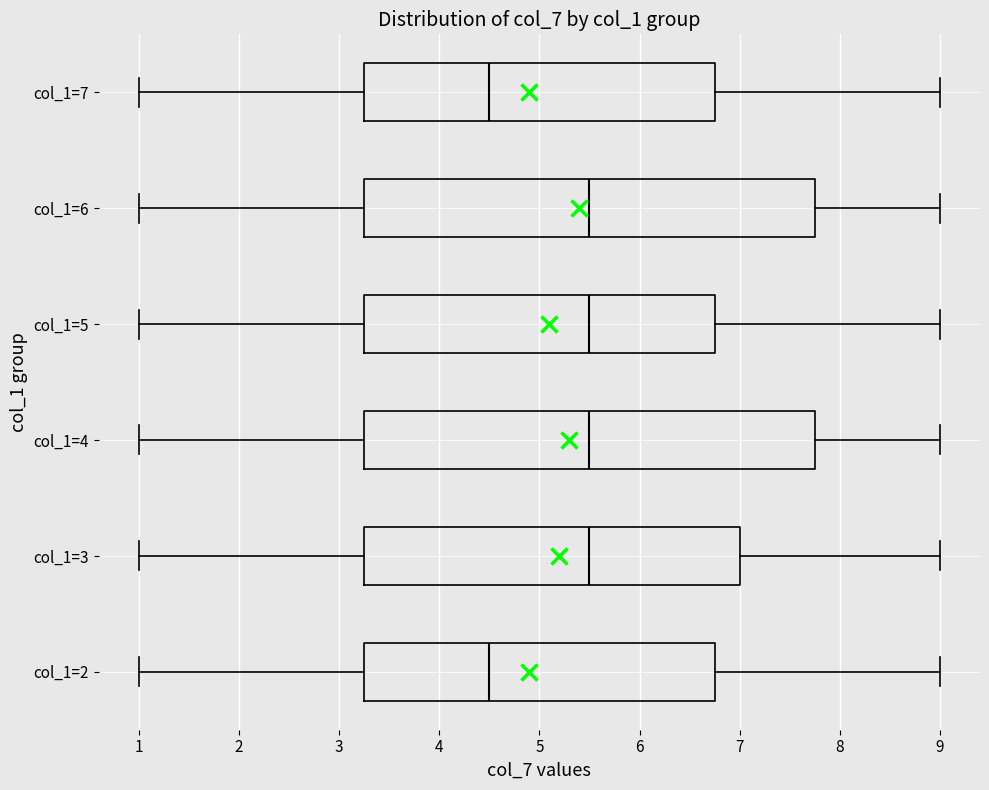

Reading bottom to top, transcribe this box plot: for each box, give where its median line is, the range the box spans, and where its two whiskers end, as read against the x-axis. The values are not printed on the chart, so give them approximately, as read against the axis.

col_1=2: median 4.5, box 3.3 to 6.8, whiskers 1.0 to 9.0
col_1=3: median 5.5, box 3.3 to 7.0, whiskers 1.0 to 9.0
col_1=4: median 5.5, box 3.3 to 7.8, whiskers 1.0 to 9.0
col_1=5: median 5.5, box 3.3 to 6.8, whiskers 1.0 to 9.0
col_1=6: median 5.5, box 3.3 to 7.8, whiskers 1.0 to 9.0
col_1=7: median 4.5, box 3.3 to 6.8, whiskers 1.0 to 9.0